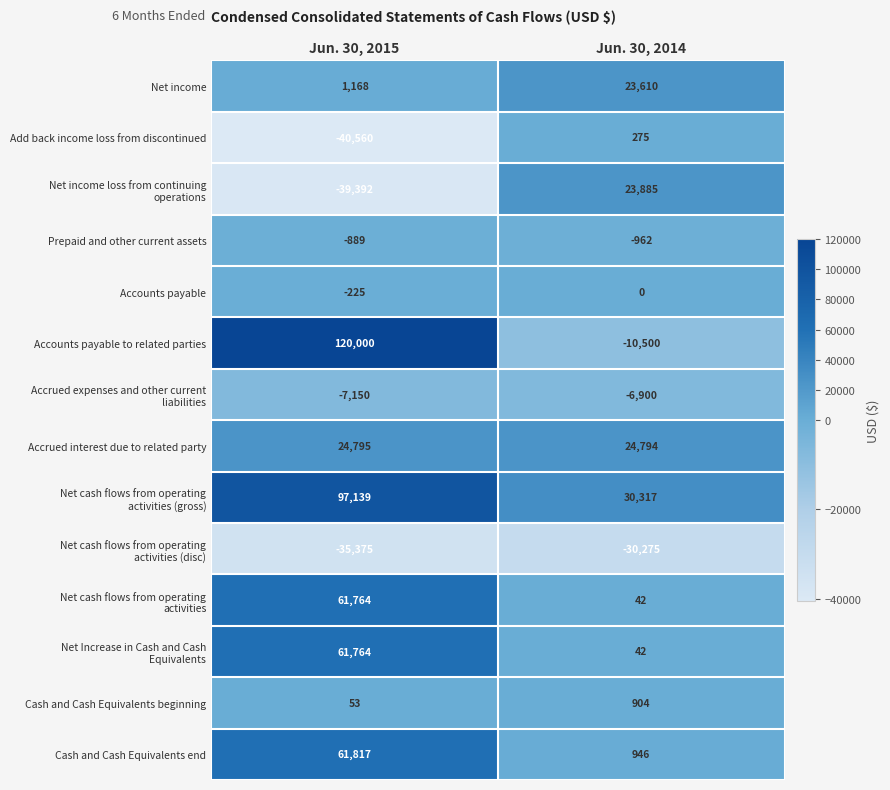

What is the total value across all series at Jun. 30, 2014?

56178